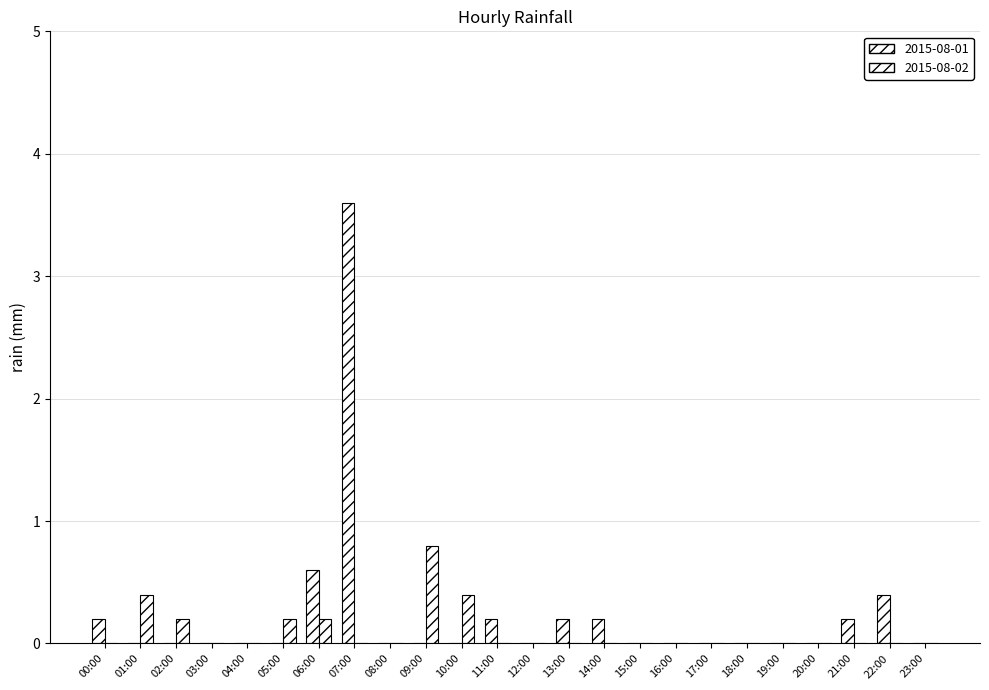

How many groups of bars are there?

24